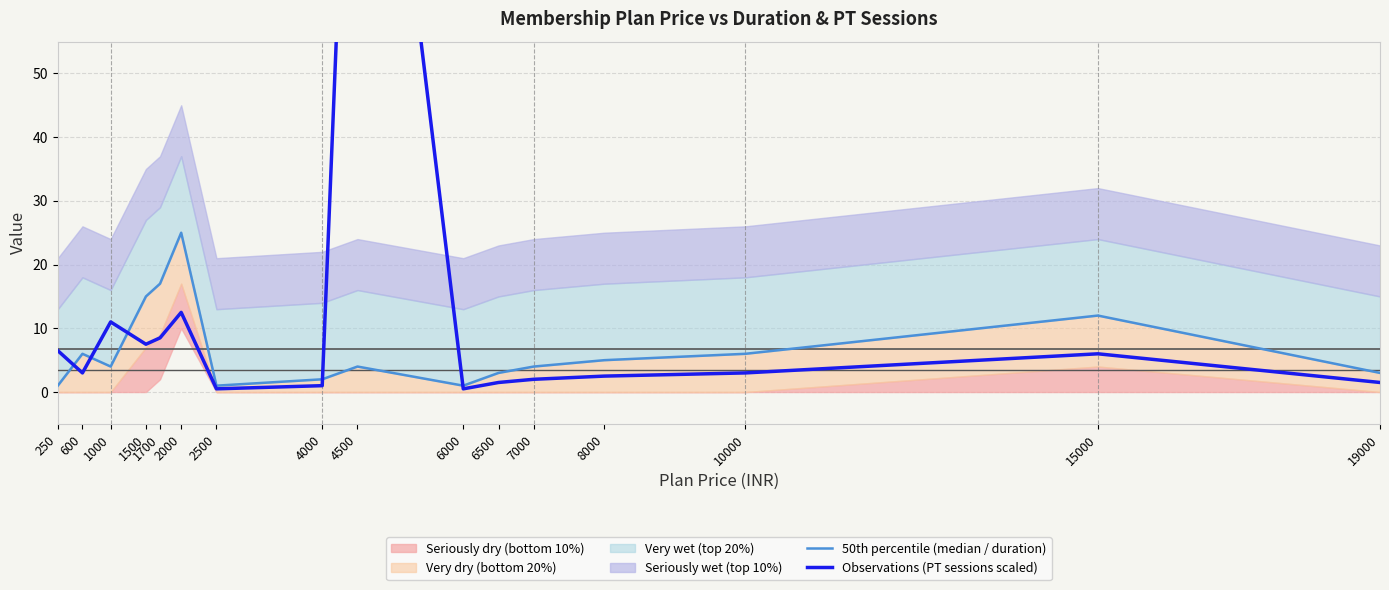

Reading left to right, transcribe all the data shown in this chart.

50th percentile (median / duration): 250=1.0	600=6.0	1000=4.0	1500=15.0	1700=17.0	2000=25.0	2500=1.0	4000=2.0	4500=4.0	6000=1.0	6500=3.0	7000=4.0	8000=5.0	10000=6.0	15000=12.0	19000=3.0
Observations (PT sessions scaled): 250=6.5	600=3.0	1000=11.0	1500=7.5	1700=8.5	2000=12.5	2500=0.5	4000=1.0	4500=137.0	6000=0.5	6500=1.5	7000=2.0	8000=2.5	10000=3.0	15000=6.0	19000=1.5